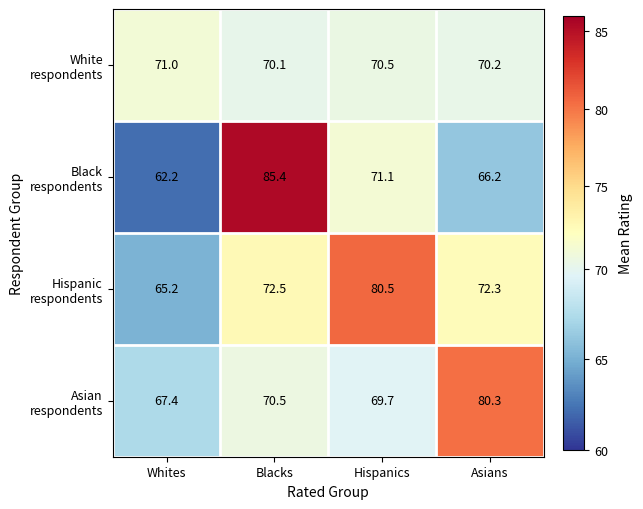

What is the spread (max minus min) of values at Hispanics?

10.8